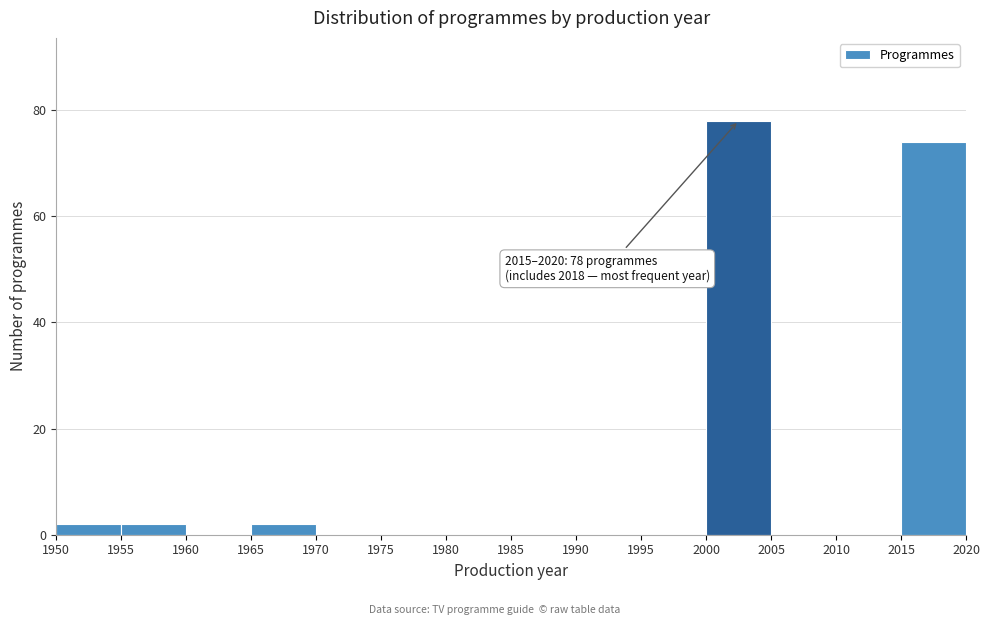

Which range on the x-axis has the tallest bar?

2000 to 2005